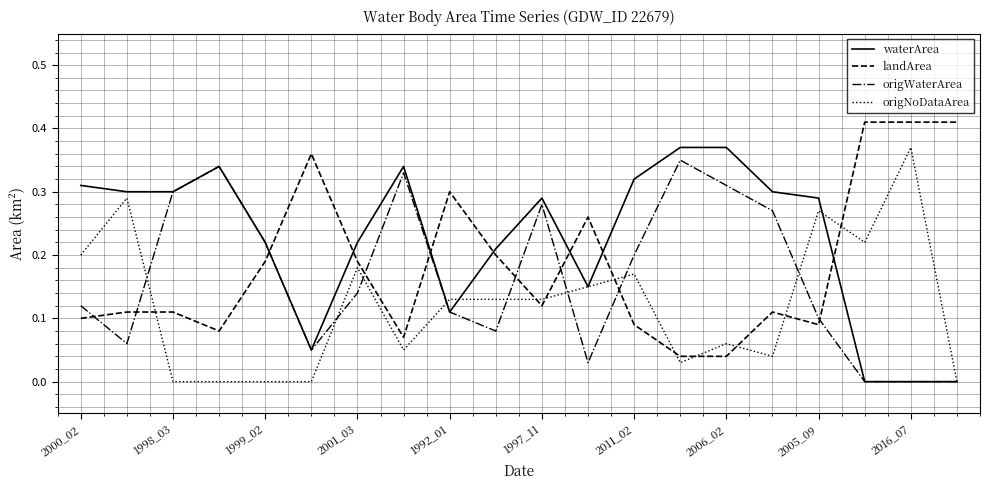

Which series has the largest total across all categories?

waterArea